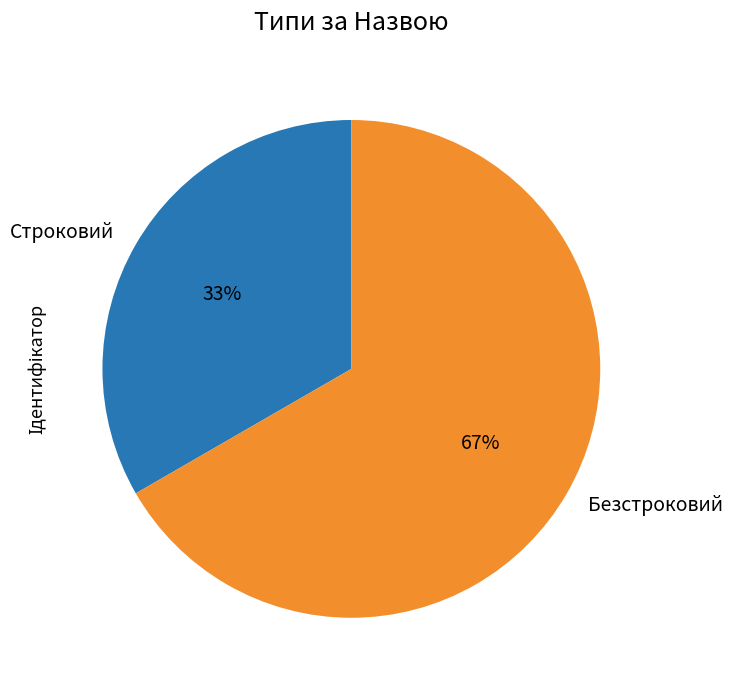

The Безстроковий slice represents 67% of the pie. True or false?

True